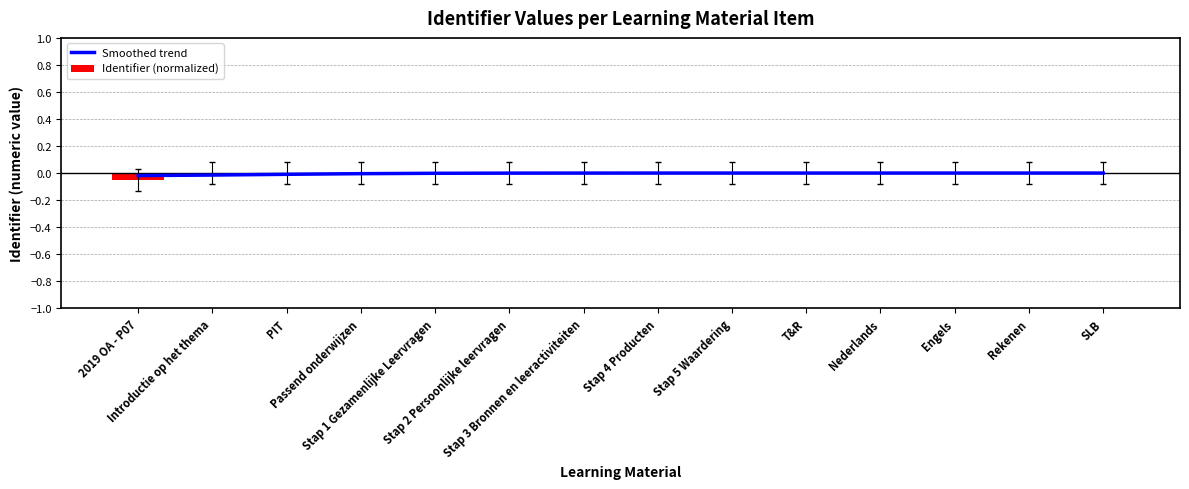

At which label does Smoothed trend reach its minimum?

2019 OA - P07